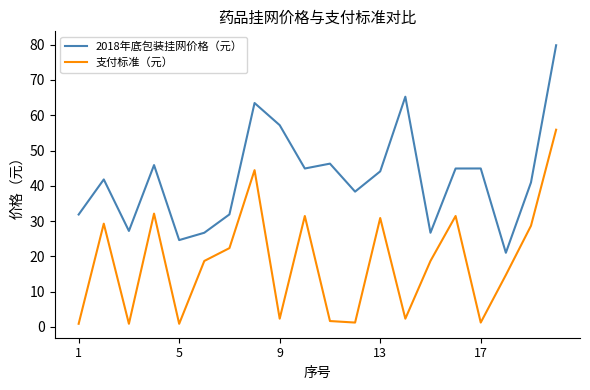

Does the chart have visible grid lines?

No